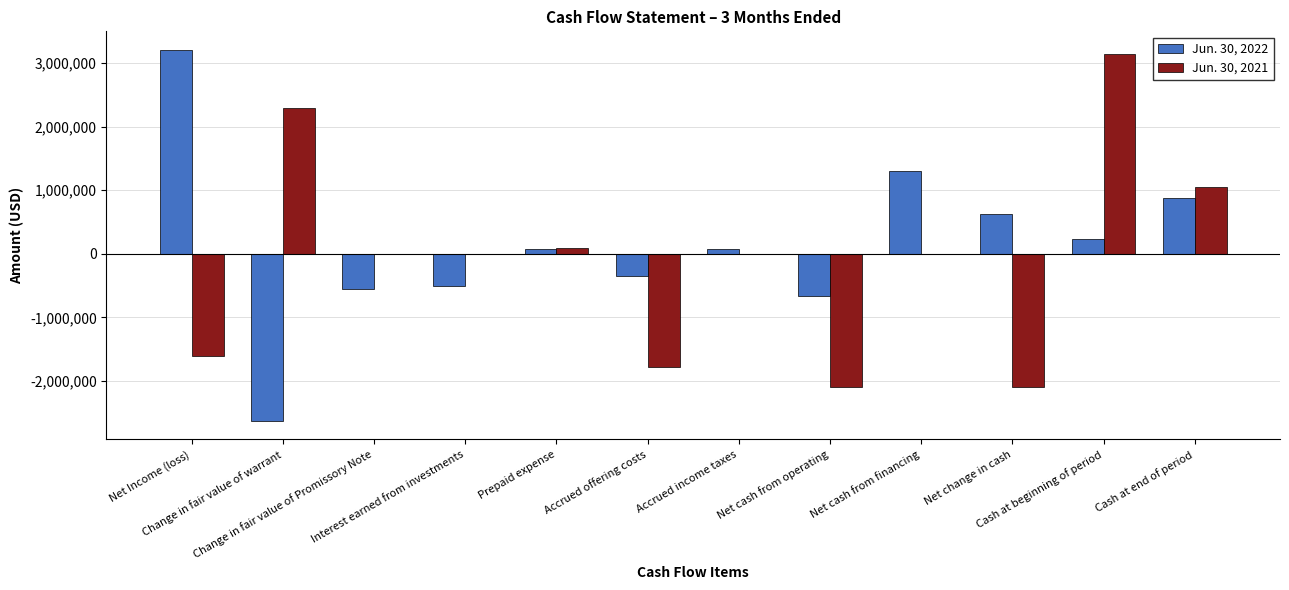

Is it true that Jun. 30, 2022 equals 103486 at Accrued income taxes?

False